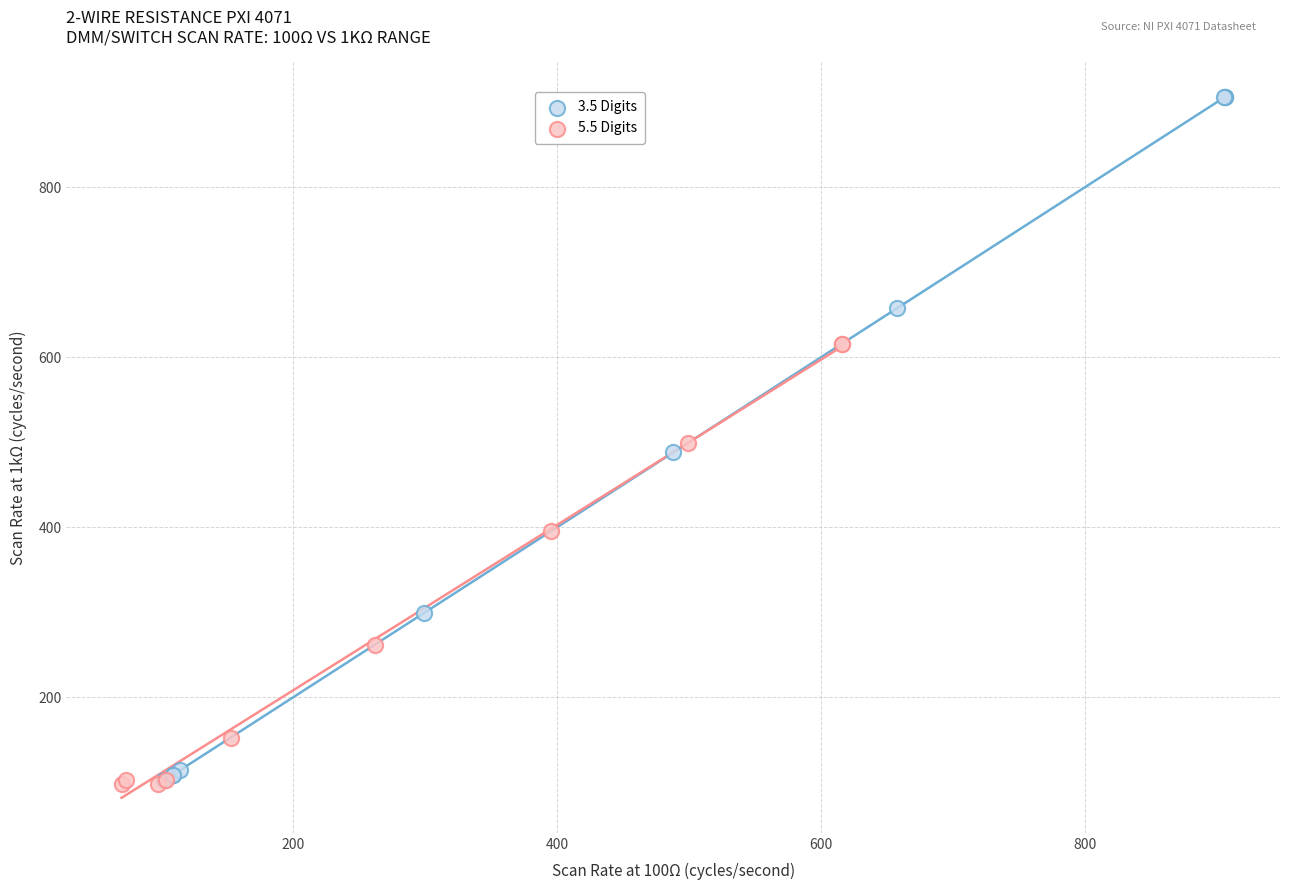

Which series contains the highest Y value?

3.5 Digits